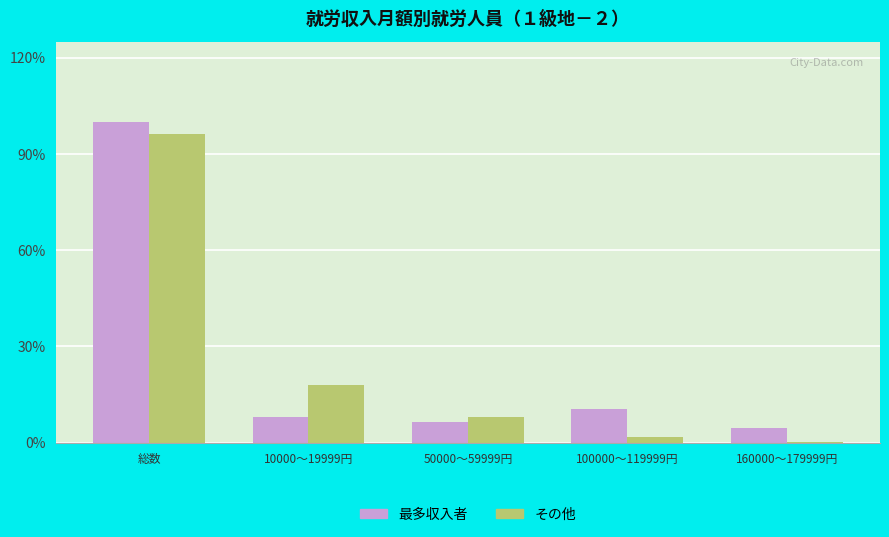

What are all the series names shown in the legend?

最多収入者, その他